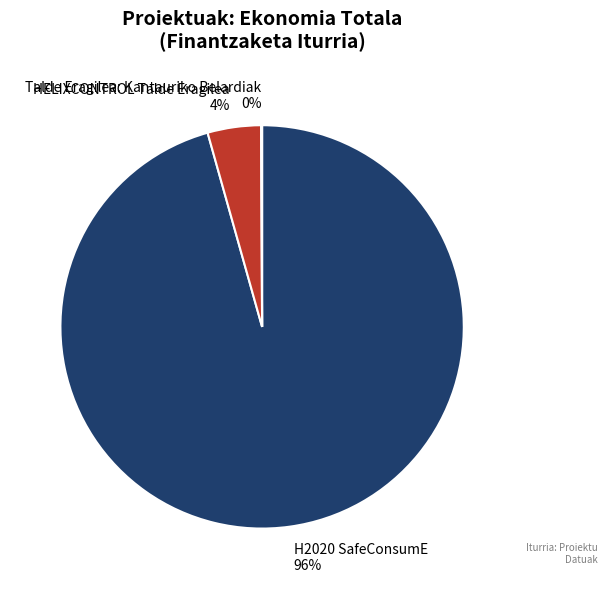

Which has a higher value, HELIXCONTROL Talde Eragilea or H2020 SafeConsumE?

H2020 SafeConsumE